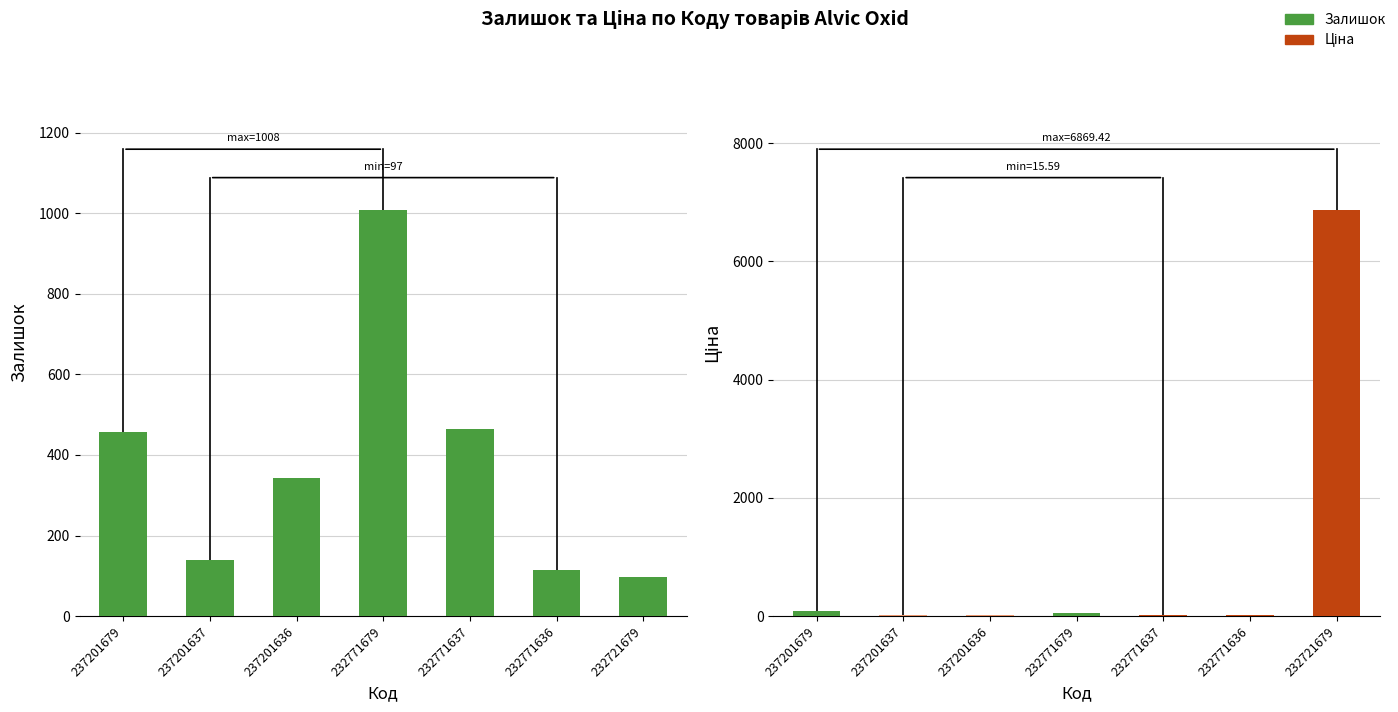

Reading left to right, what are all the values shown in this chart?

237201679=458	237201637=138	237201636=344	232771679=1008	232771637=465	232771636=114	232721679=97